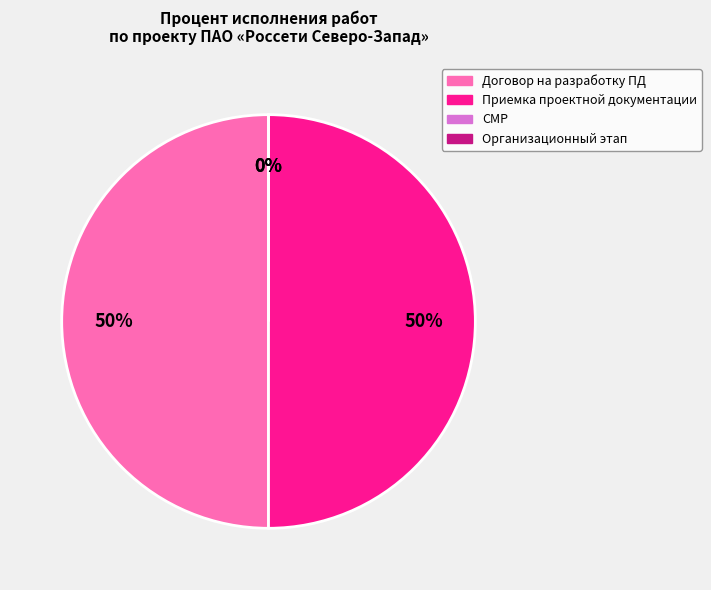

To the nearest percent, what is the difference between the largest and smallest slice percentages?

50%